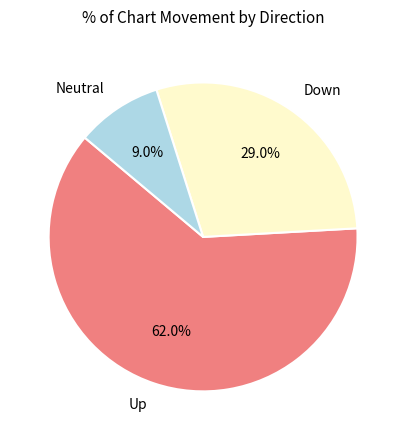

Count the number of slices in the pie.

3